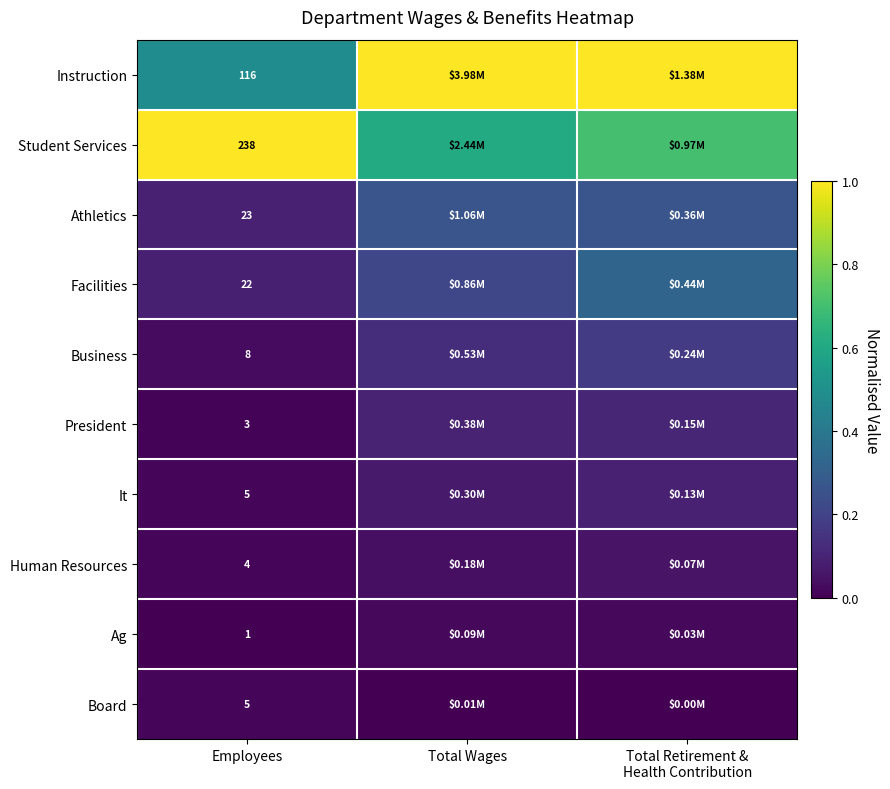

Rank the series at Employees from lowest to highest value.

Ag, President, Human Resources, It, Board, Business, Facilities, Athletics, Instruction, Student Services